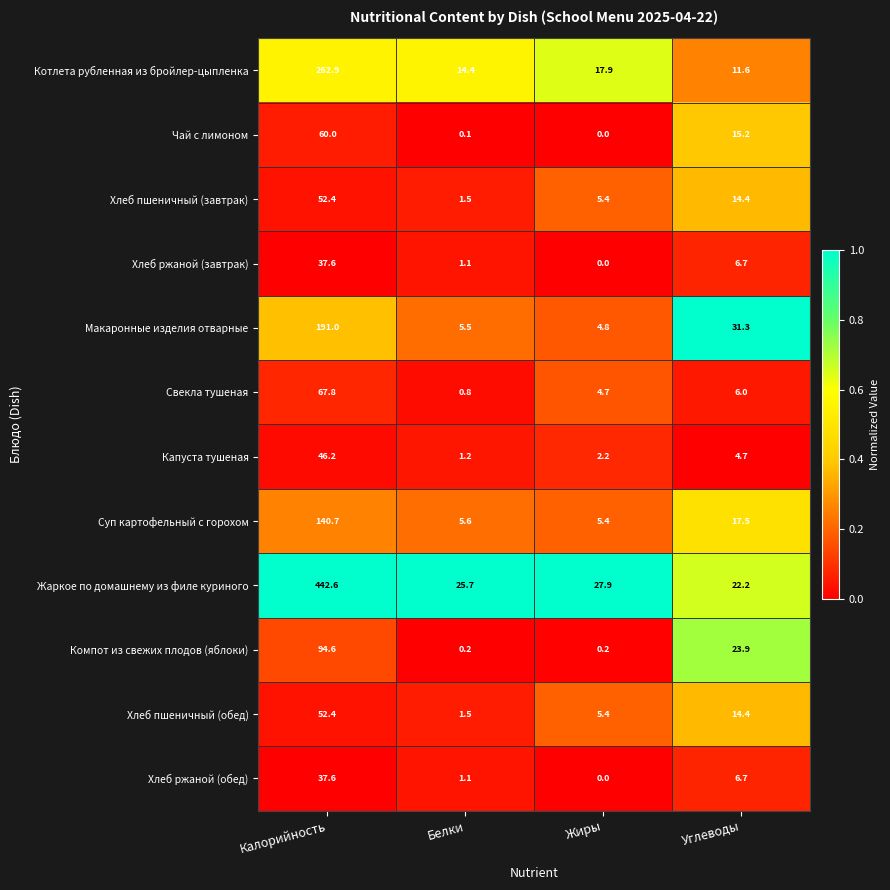

Rank the categories by Хлеб пшеничный (обед) value from lowest to highest.

Белки, Жиры, Углеводы, Калорийность